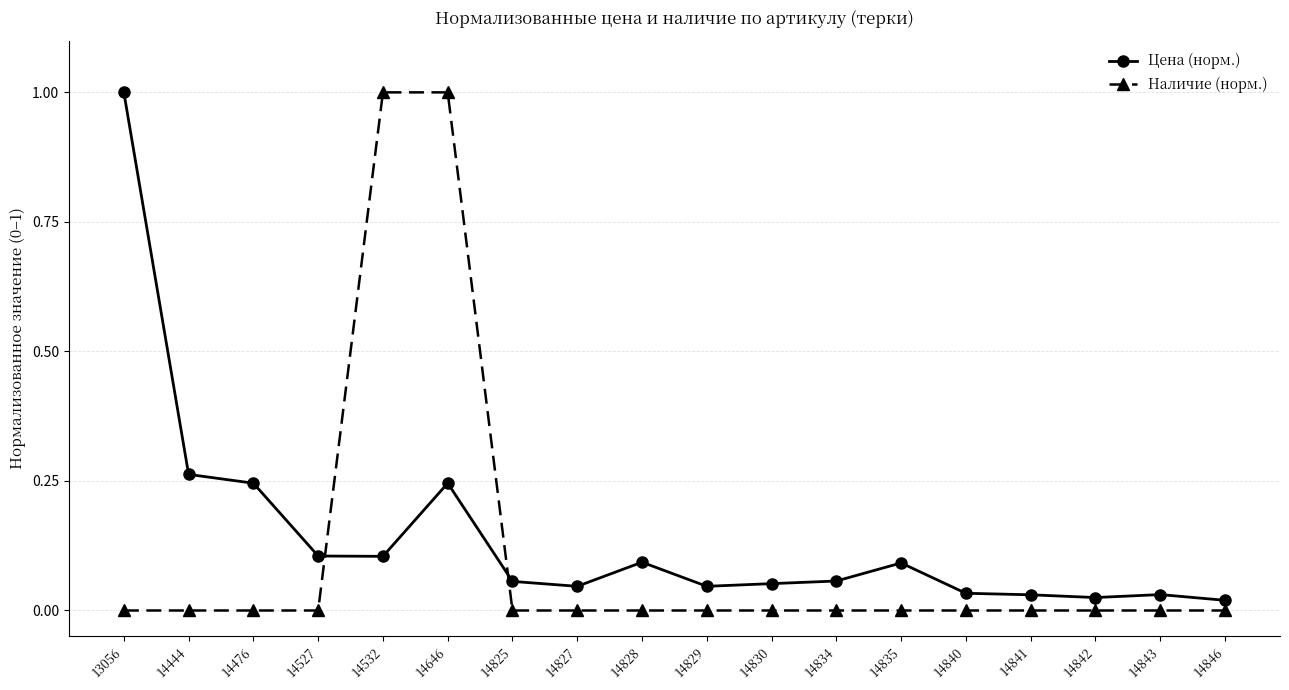

True or false: Цена (норм.) and Наличие (норм.) cross at least once.

True